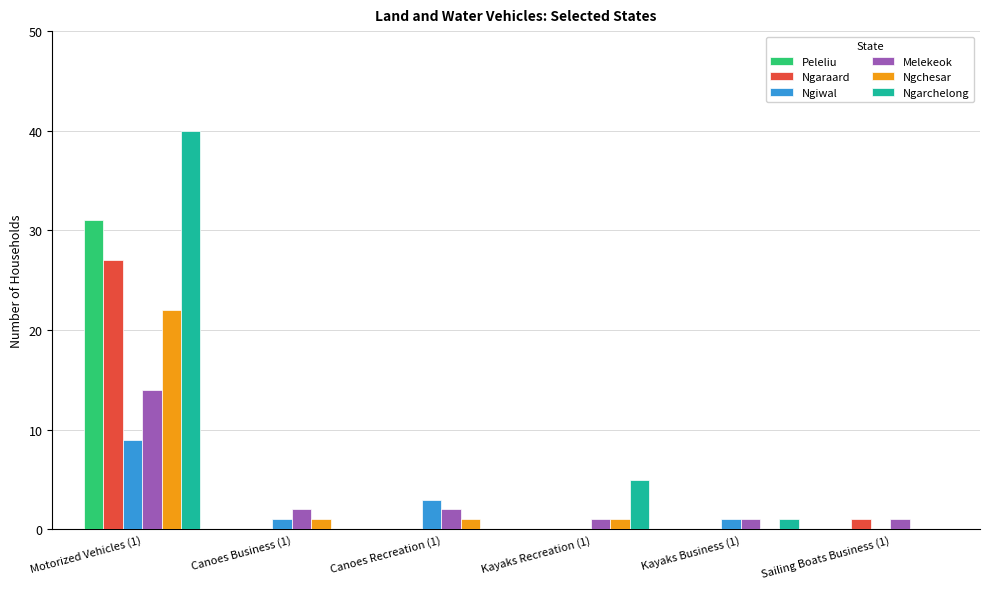

At which category is the sum across all series the highest?

Motorized Vehicles (1)